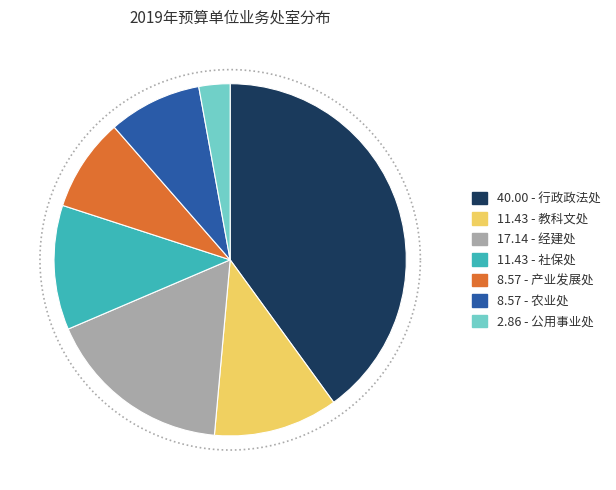

Rank the categories by value from highest to lowest.

行政政法处, 经建处, 教科文处, 社保处, 产业发展处, 农业处, 公用事业处